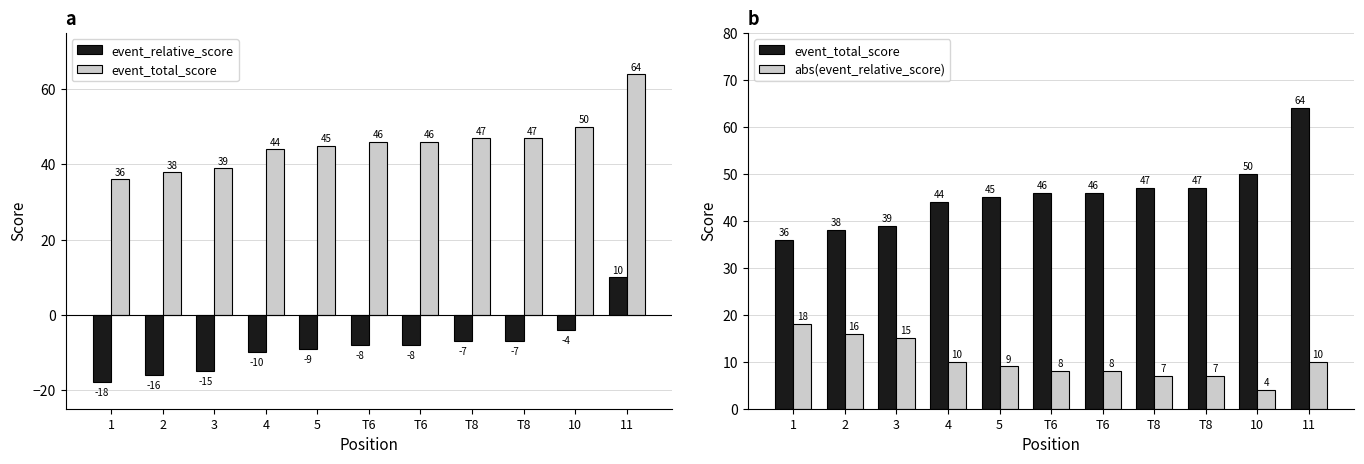

At which label does event_relative_score reach its minimum?

1